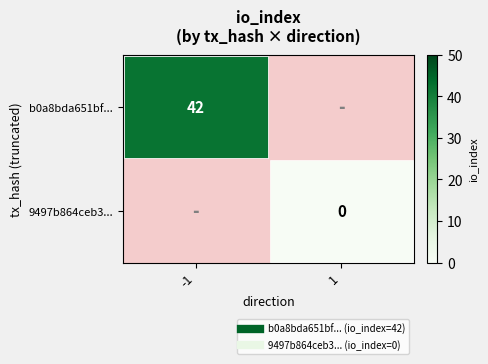

Which category has the highest value in the b0a8bda651bf... series?

-1